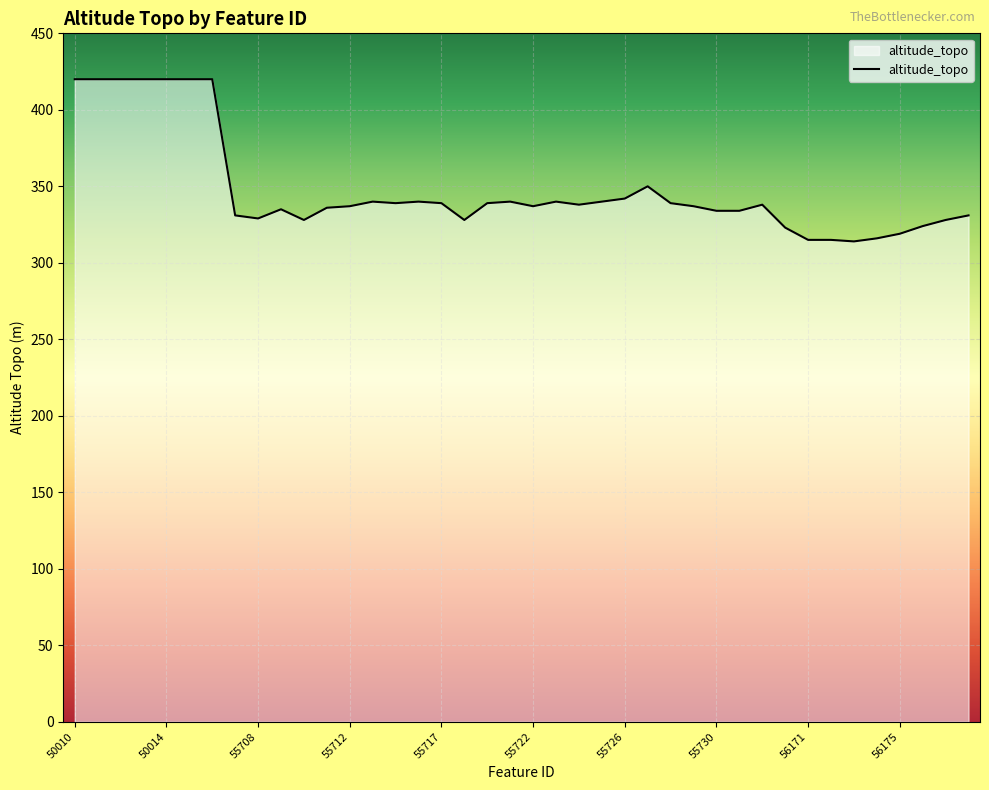

What is the smallest value displayed?

314